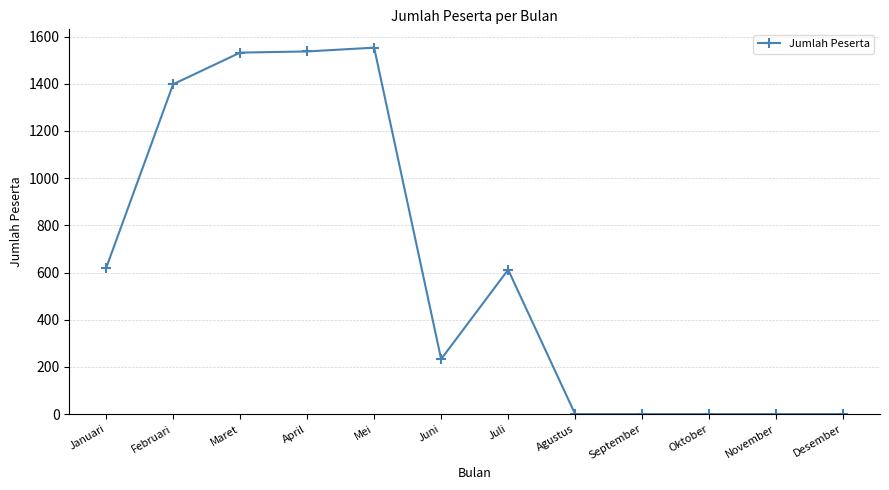

The value at Januari is 872. True or false?

False